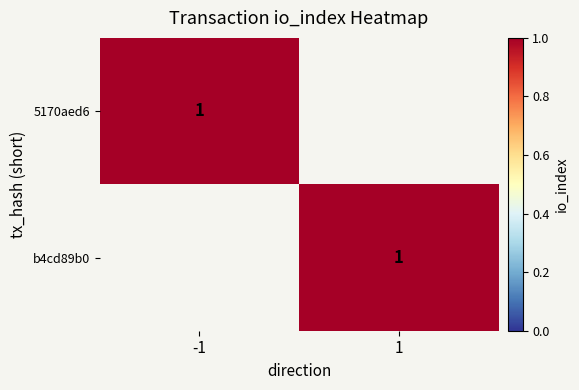

Is the value of b4cd89b0 at 1 greater than the value of 5170aed6 at 1?

No